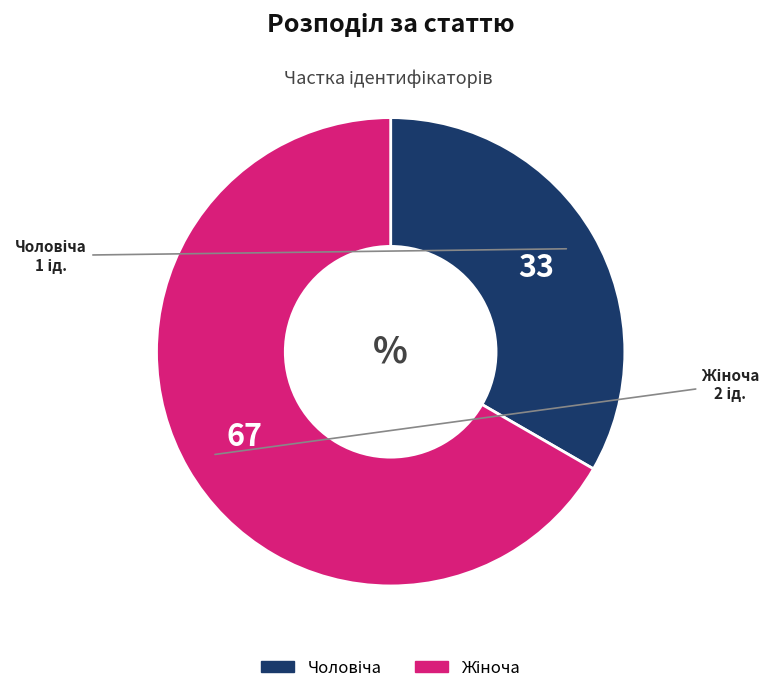

How many segments does this pie chart have?

2